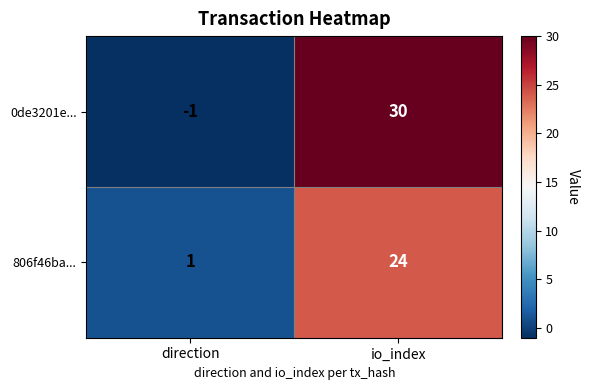

What is the sum of the 0de3201e... values at io_index and direction?

29